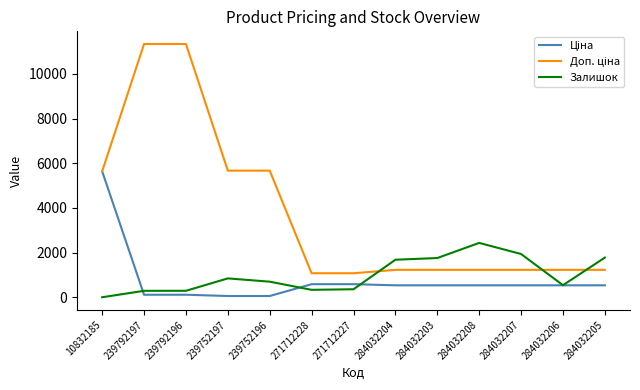

Which category has the lowest value in the Залишок series?

10832185